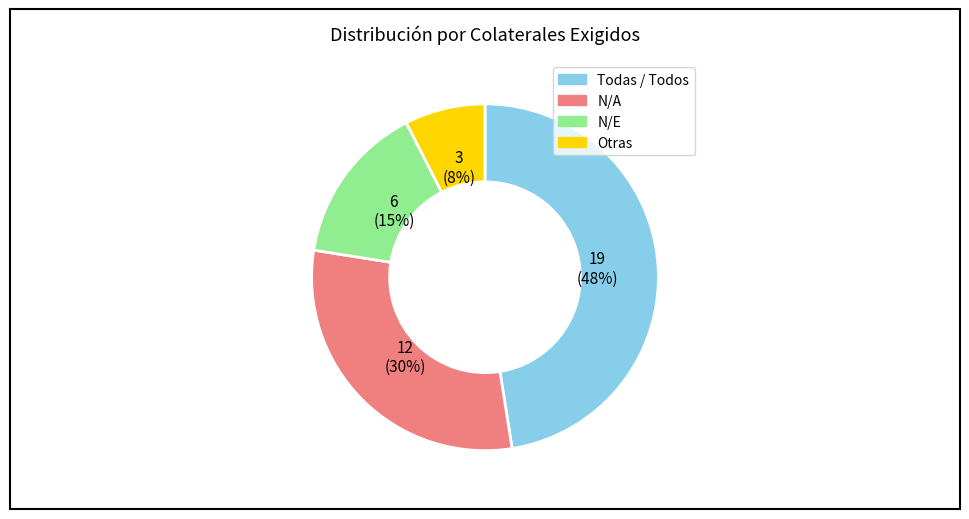

To the nearest percent, what is the average slice percentage?

25%